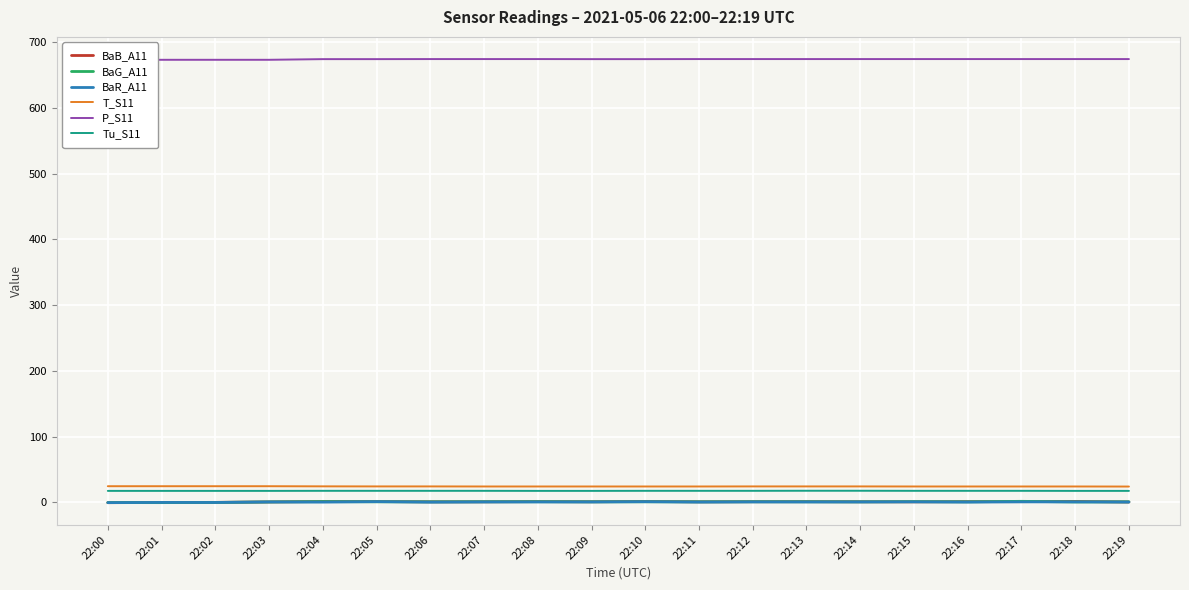

Is the value of BaG_A11 at 22:18 greater than the value of T_S11 at 22:02?

No